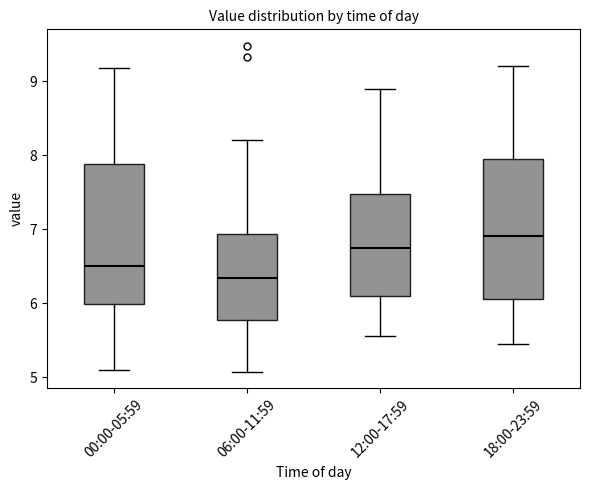

Reading left to right, transcribe this box plot: for each box, give where its median line is, the range the box spans, and where its two whiskers end, as read against the y-axis. The values are not printed on the chart, so give them approximately, as read against the axis.

00:00-05:59: median 6.5, box 6.0 to 7.9, whiskers 5.1 to 9.2
06:00-11:59: median 6.3, box 5.8 to 6.9, whiskers 5.1 to 8.2
12:00-17:59: median 6.8, box 6.1 to 7.5, whiskers 5.6 to 8.9
18:00-23:59: median 6.9, box 6.1 to 8.0, whiskers 5.5 to 9.2